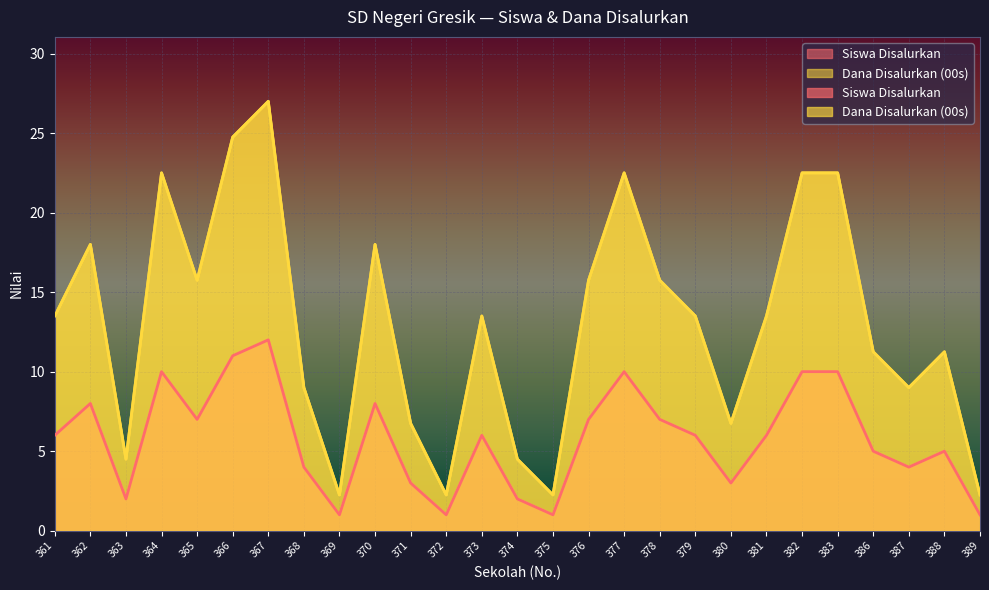

Which category has the highest value across all series?

367